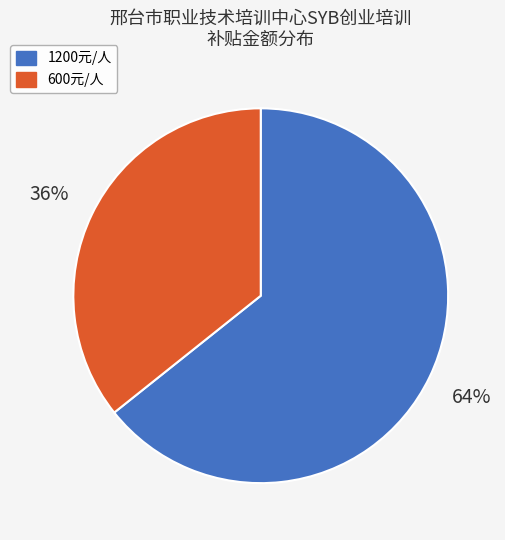

To the nearest percent, what is the average slice percentage?

50%